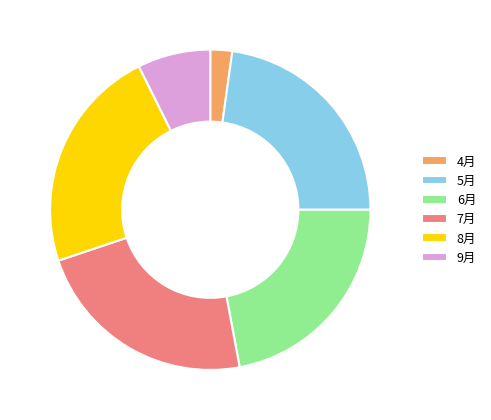

Is it true that 7月 is 31% of the pie?

False